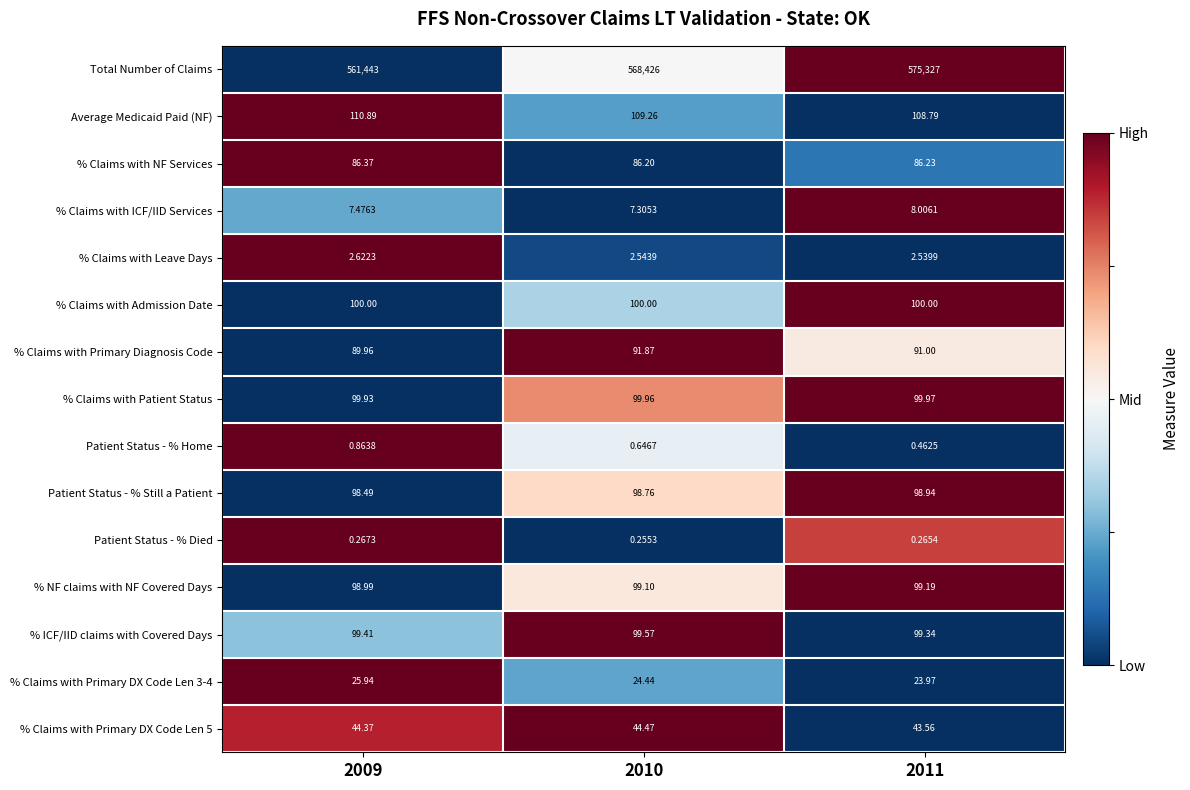

How many categories are shown in the chart?

3